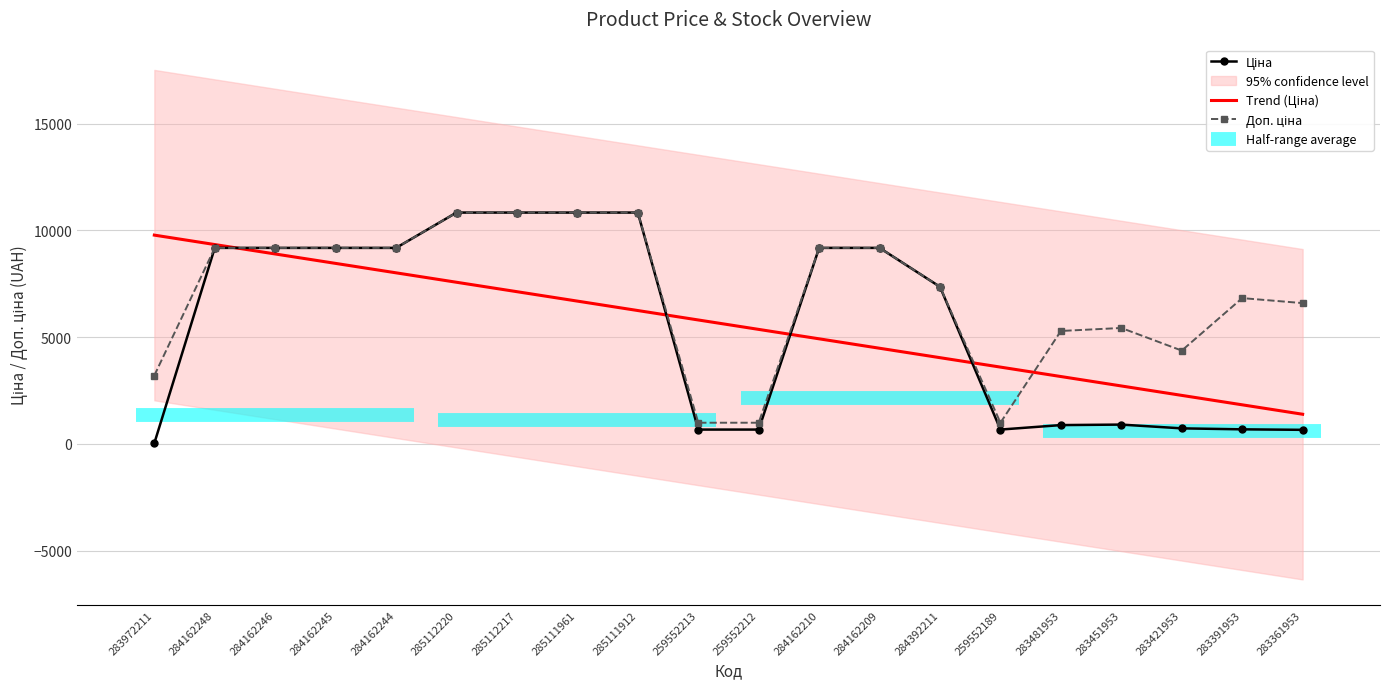

Between 283972211 and 283451953, which is larger?

283451953